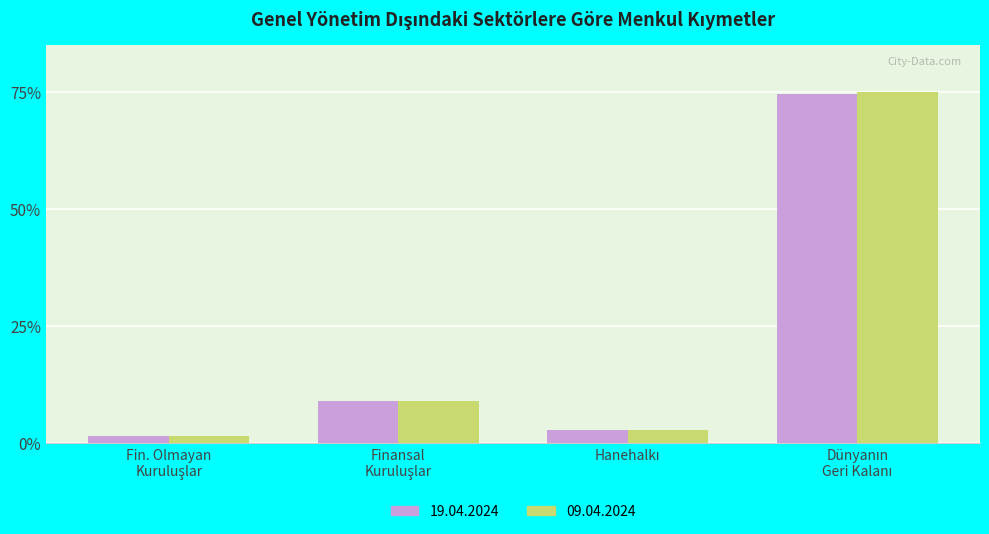

What are all the series names shown in the legend?

19.04.2024, 09.04.2024